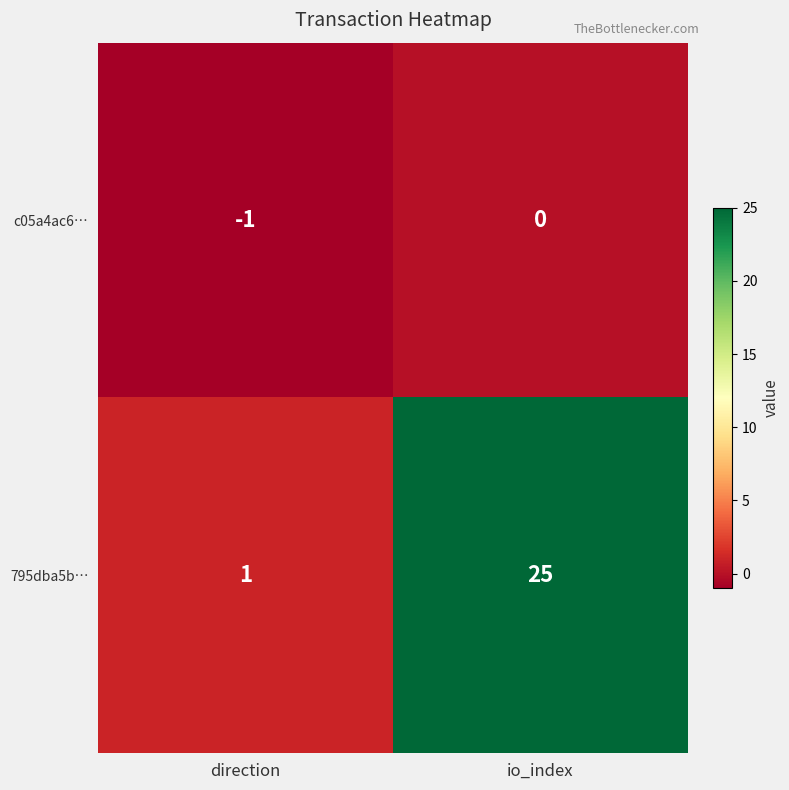

List the series in order of their peak value, highest first.

795dba5b…, c05a4ac6…